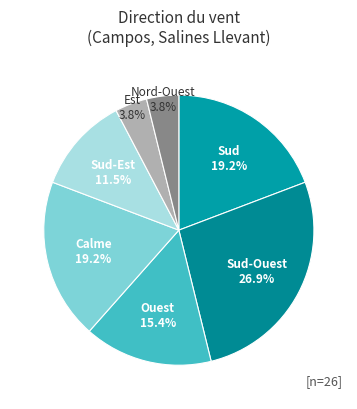

What is the ratio of the value at Ouest to the value at Sud?

0.8